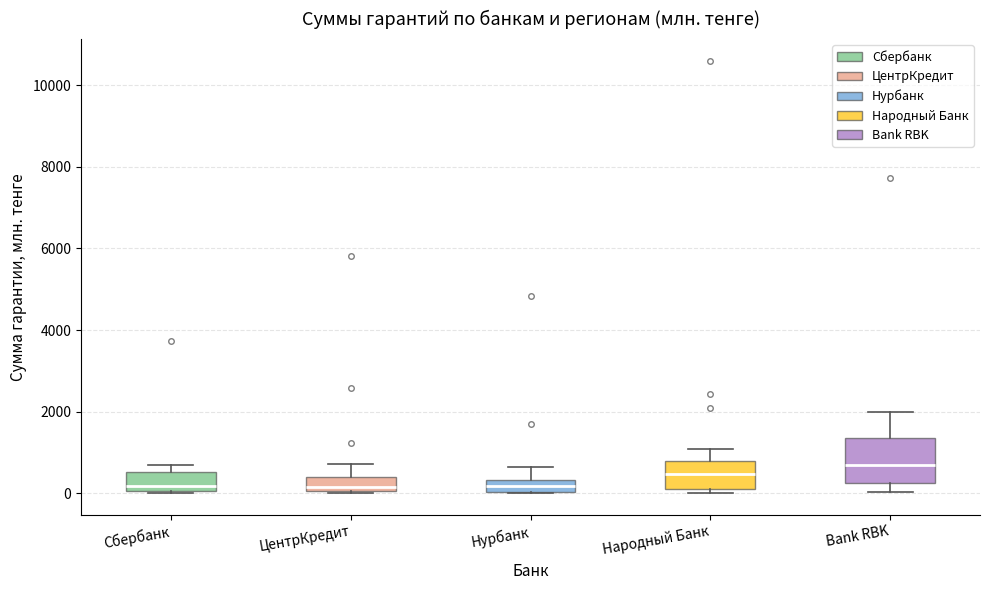

Where does the median line of the box for Bank RBK sit on the y-axis? The values are not printed on the chart, so give them approximately, as read against the axis.

600